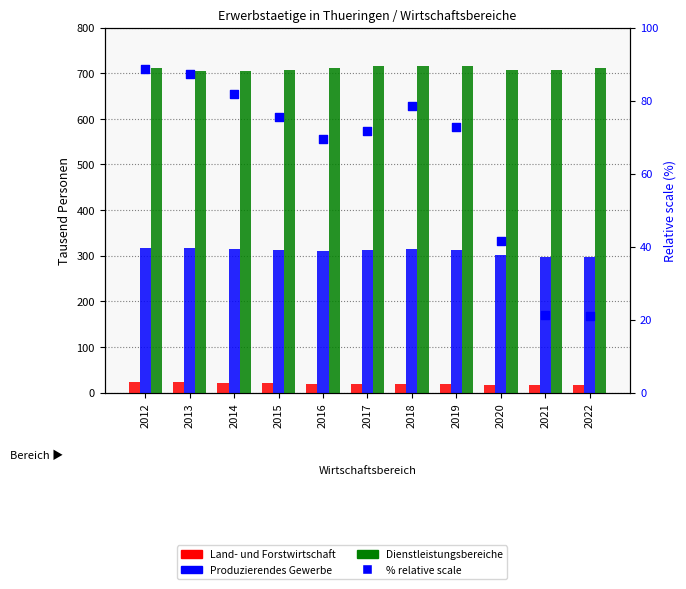

At which category is the sum across all series the highest?

2012